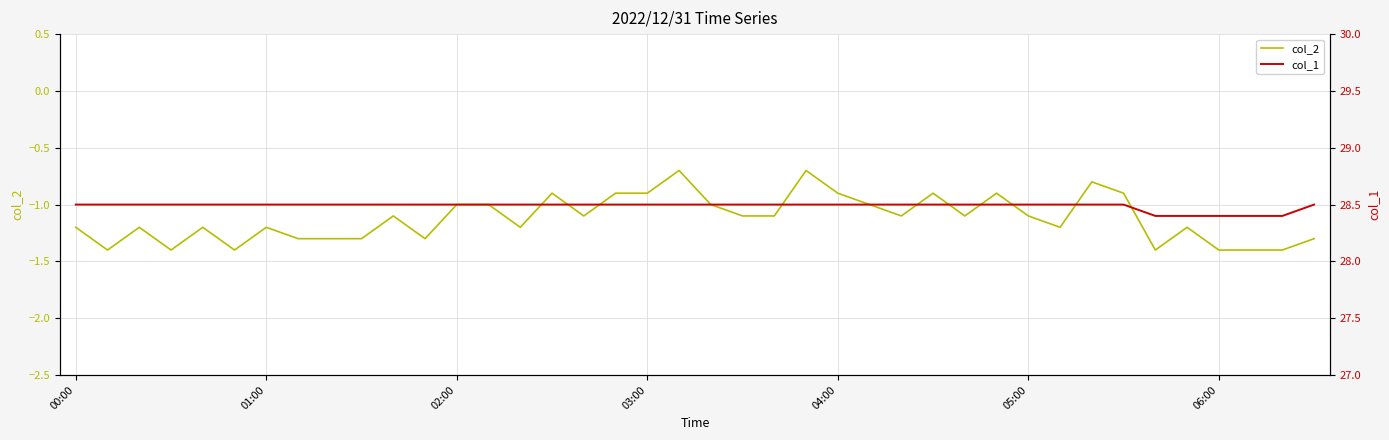

How many lines are shown in the chart?

2